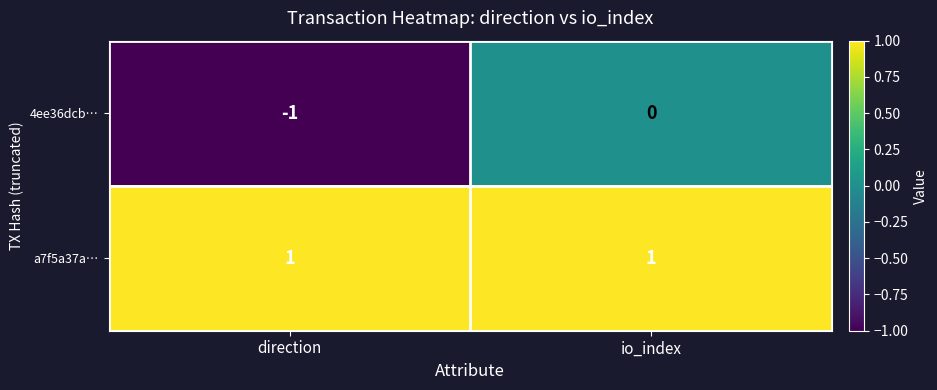

At which category is the sum across all series the highest?

io_index